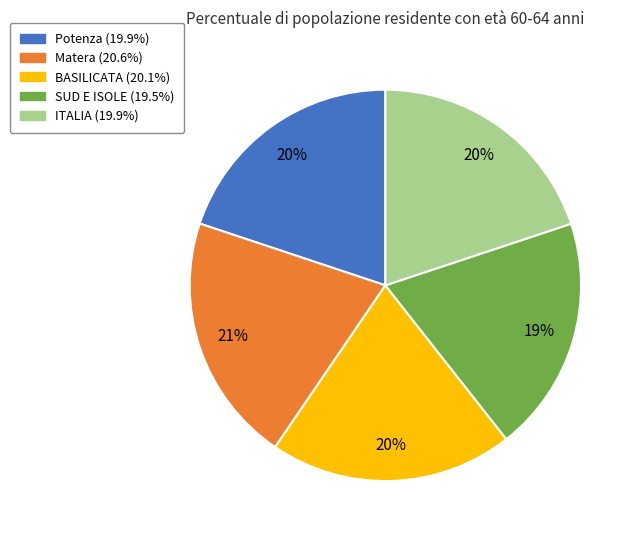

To the nearest percent, what is the difference between the SUD E ISOLE and BASILICATA slice percentages?

1%